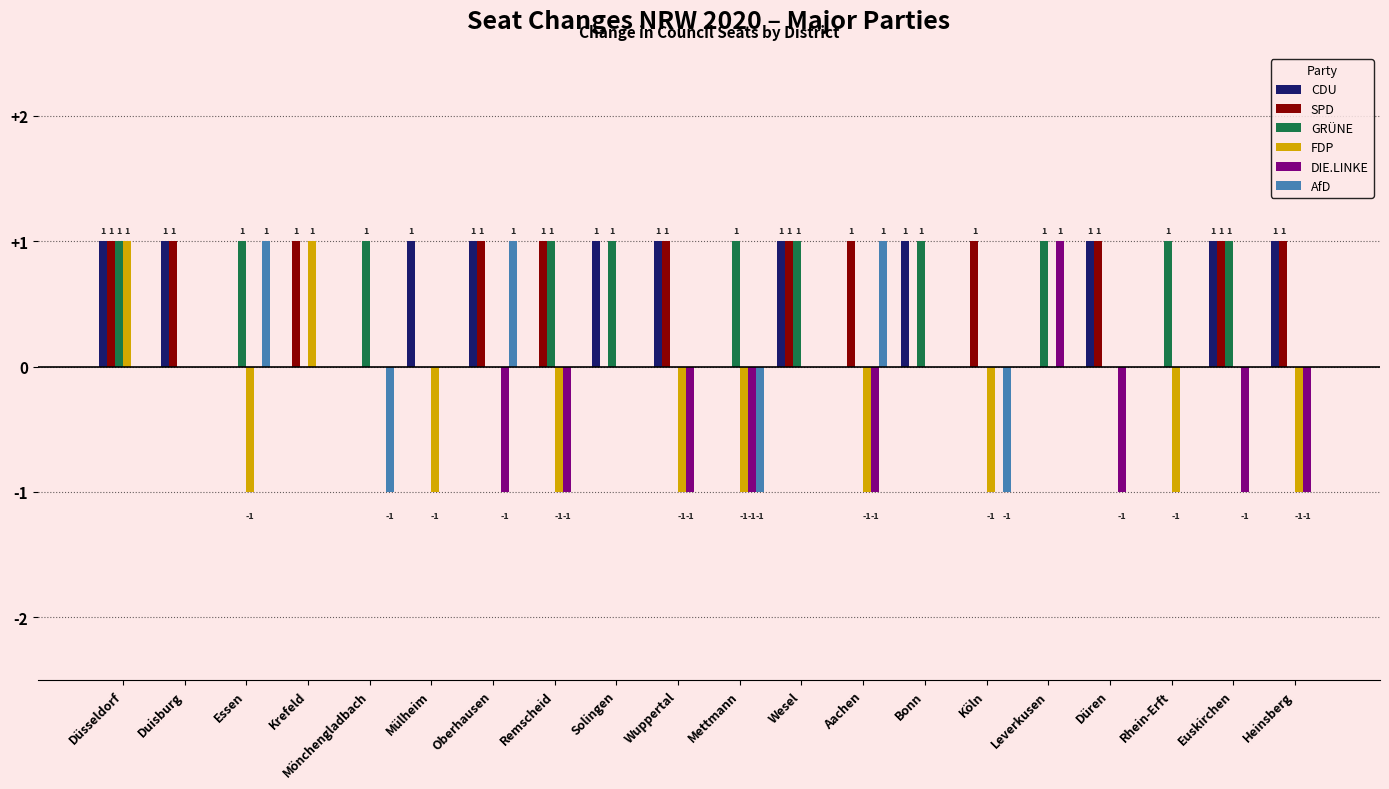

How many SPD values are between 0 and 1?

20